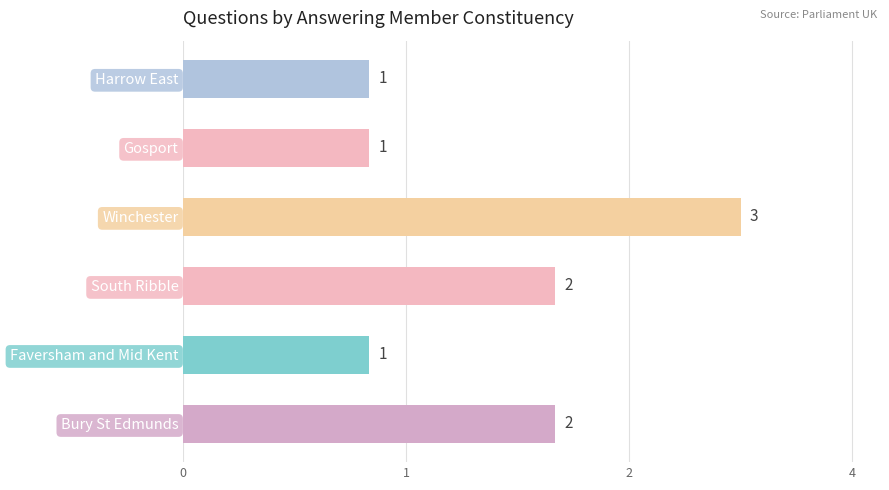

What is the difference between the second highest and second lowest values?

1